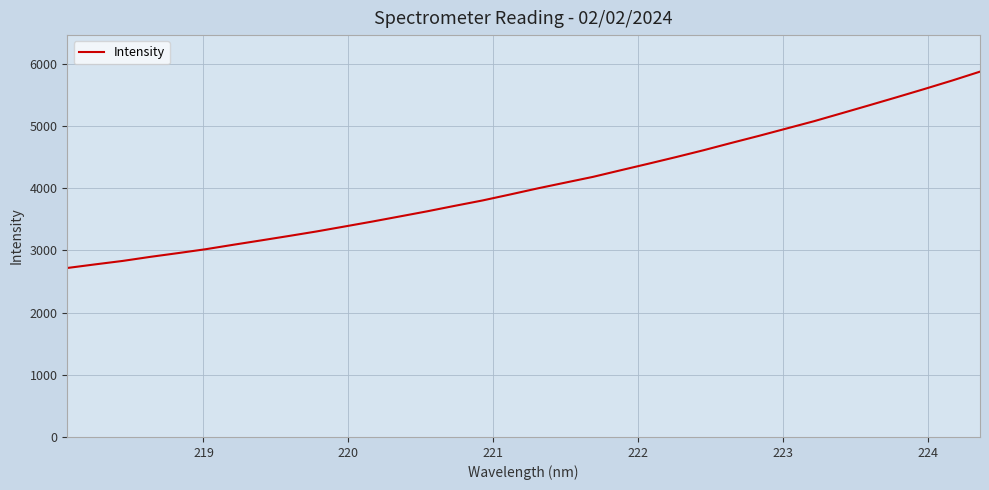

What is the greatest value displayed?

5877.2